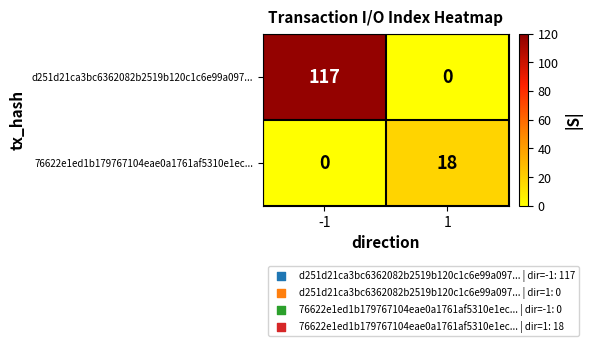

At which category is the sum across all series the highest?

-1